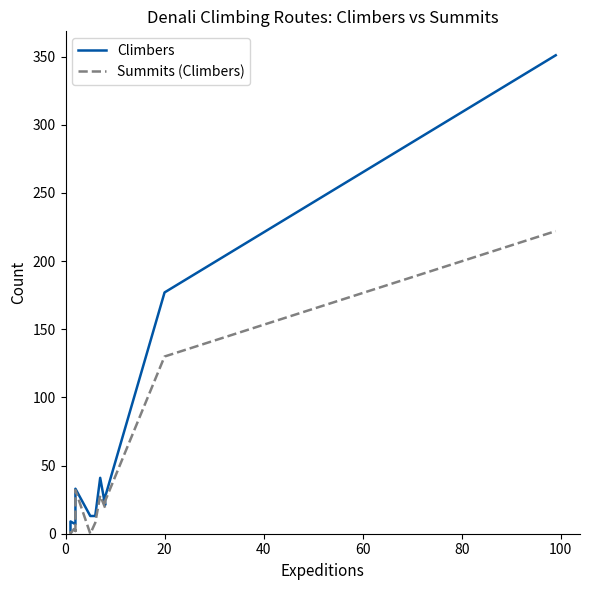

What is the difference between the maximum and second lowest values in the Summits (Climbers) series?

222